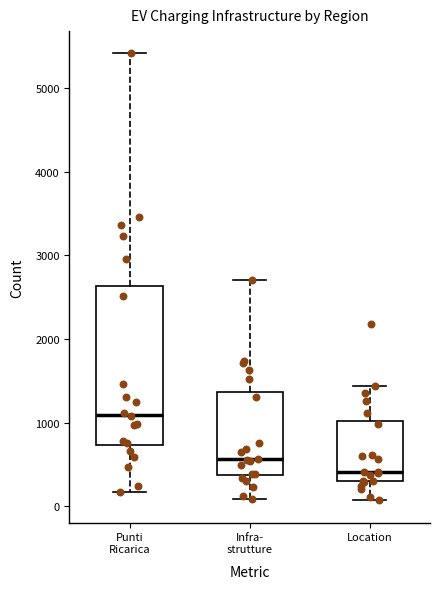

Comparing the boxes themselves (not the whiskers), which one is the tallest?

Punti Ricarica